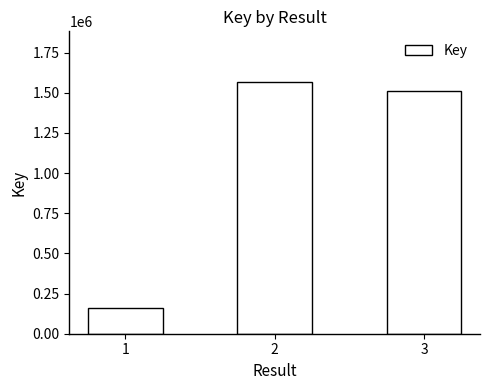

List the labels in order of value, smallest first.

1, 3, 2